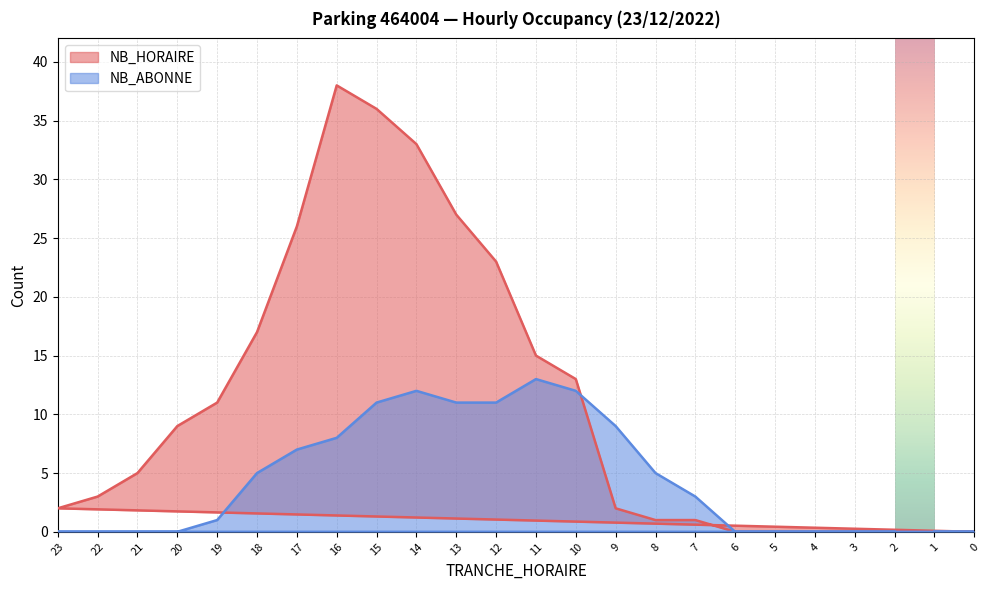

Count the number of data series in this chart.

2